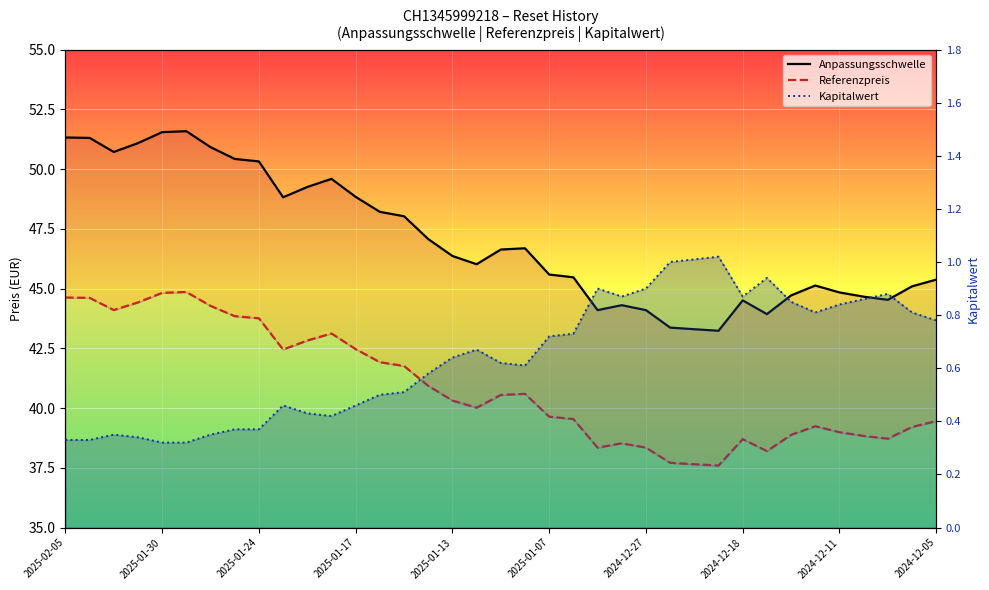

What is the lowest value of the Referenzpreis series?

37.6